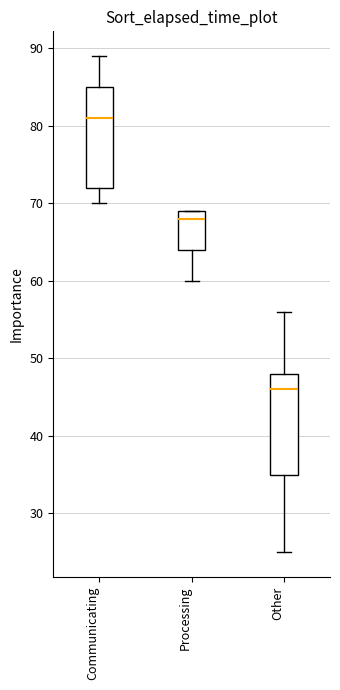

Where does the lower whisker of the box for Other end on the y-axis? The values are not printed on the chart, so give them approximately, as read against the axis.

25